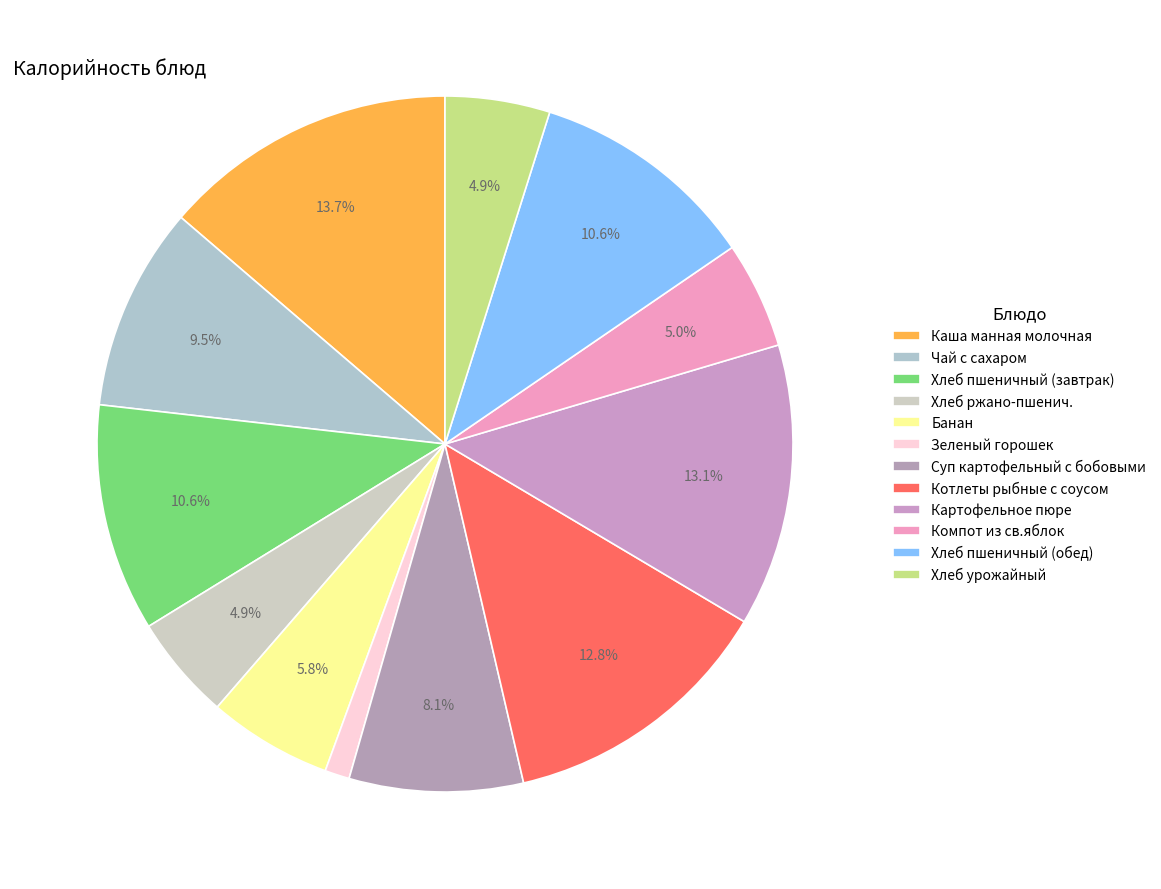

Is it true that Котлеты рыбные с соусом is 18% of the pie?

False